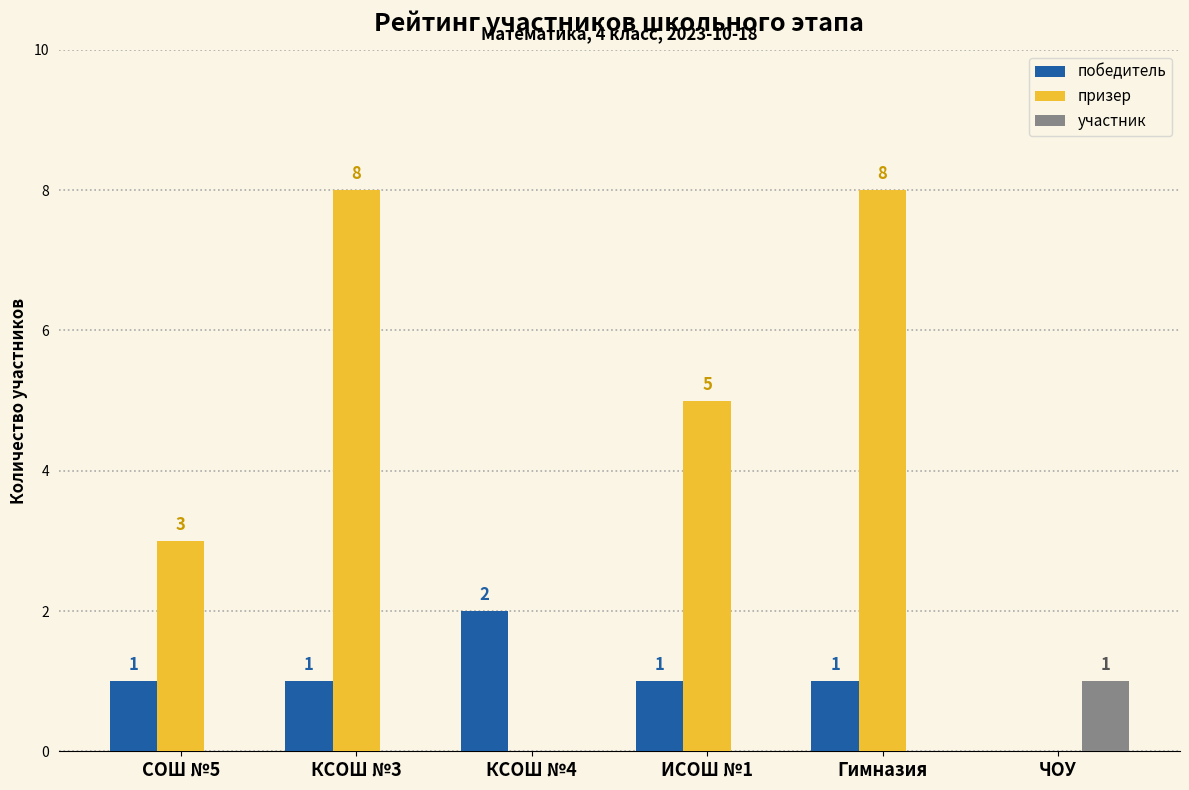

What is the difference between the призер values at КСОШ №3 and ИСОШ №1?

3